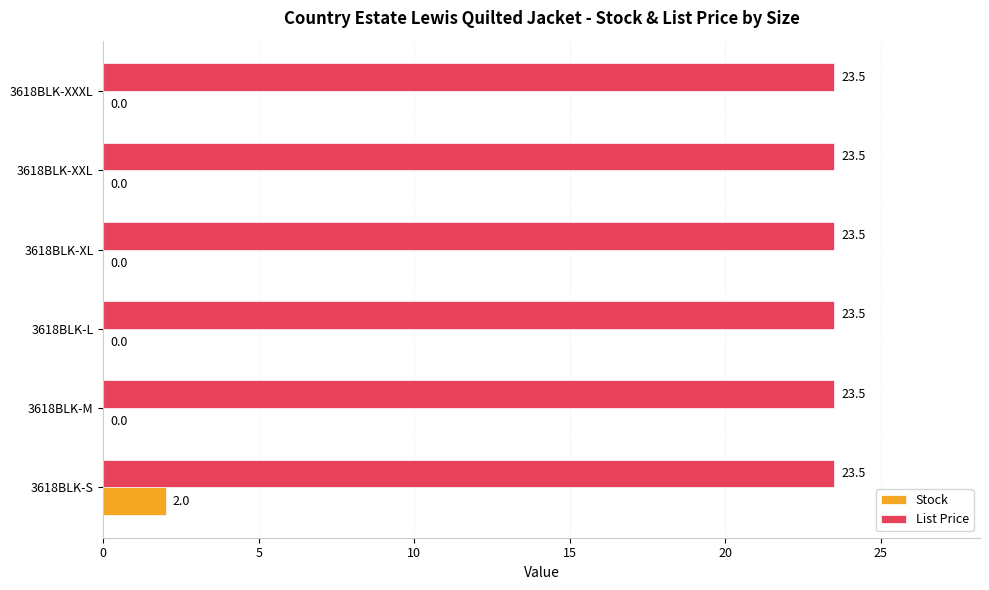

True or false: List Price has a value of 9.3 at 3618BLK-L.

False